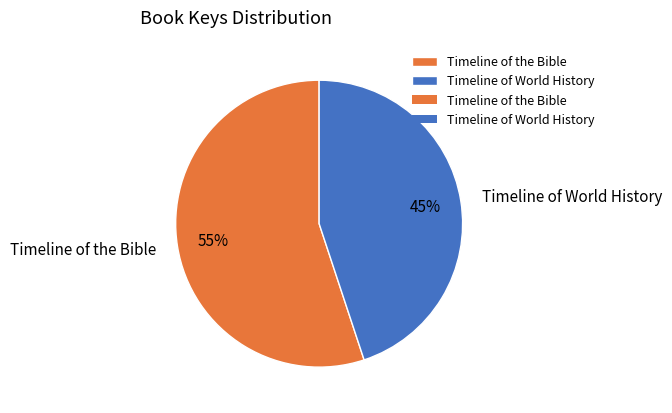

True or false: Timeline of the Bible accounts for 60% of the total.

False